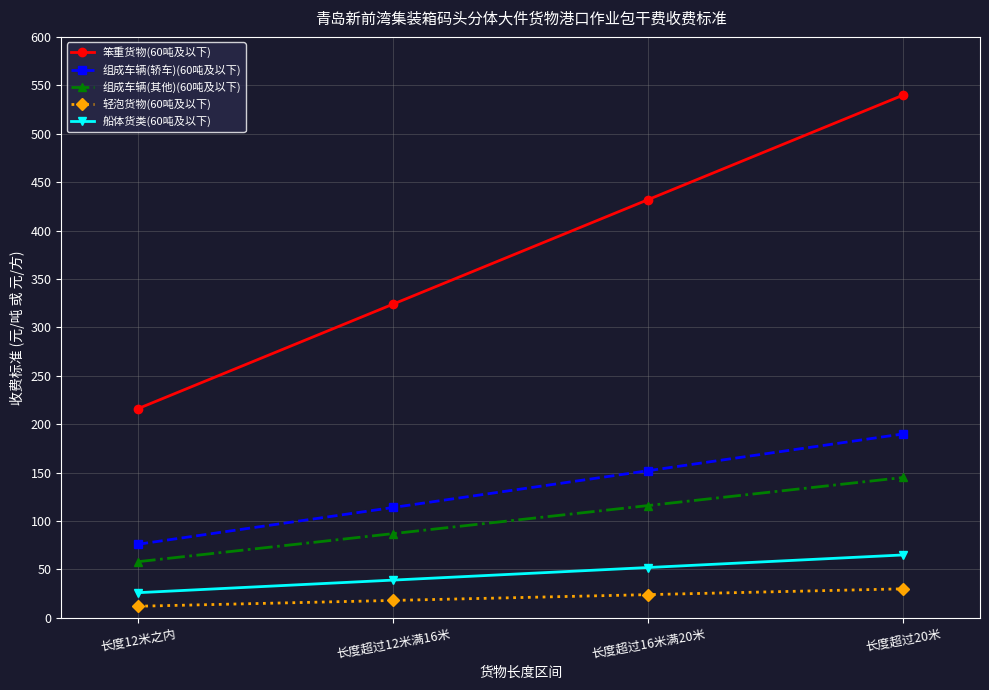

What is the greatest value displayed?

540